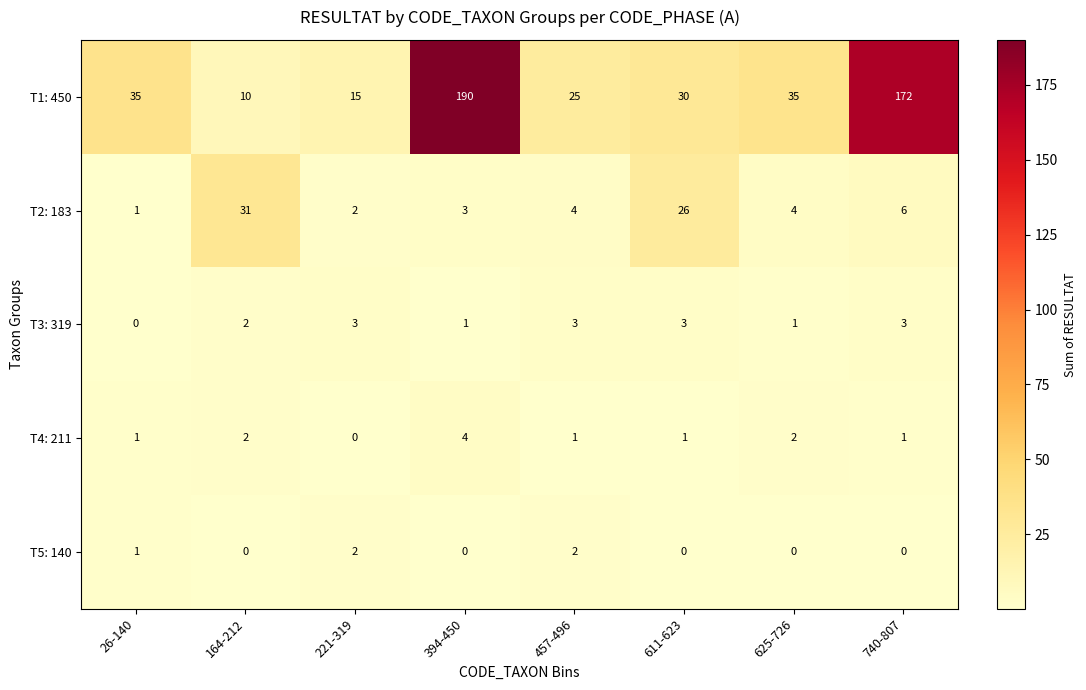

What is the average value of the T2: 183 series?

10